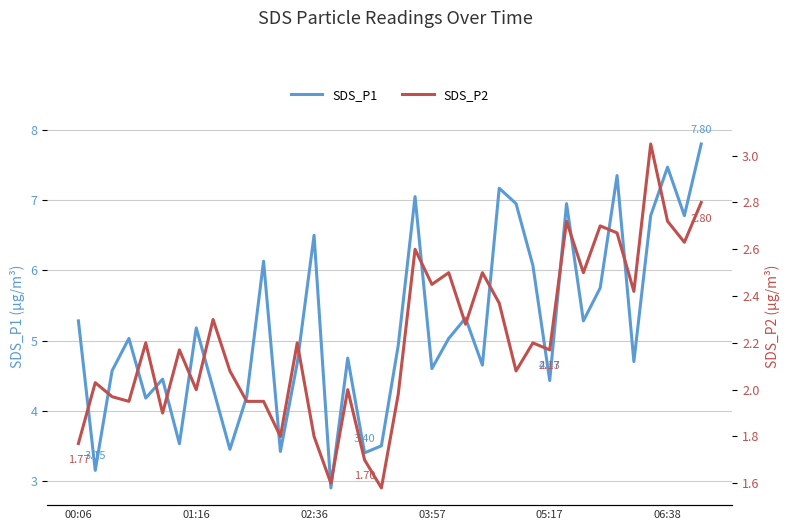

What is the average value of the SDS_P2 series?

2.2